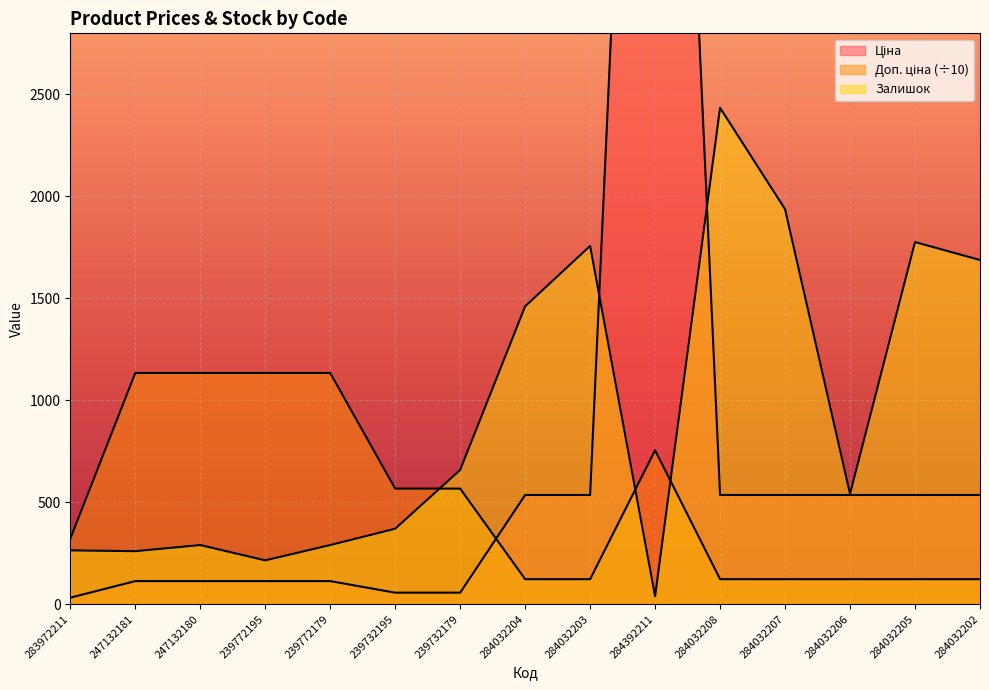

Which series has the largest total across all categories?

Залишок